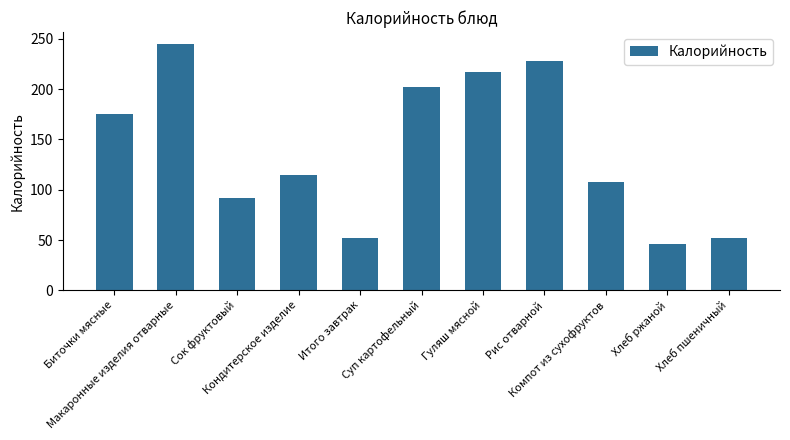

What is the difference between the second highest and minimum values?

182.0